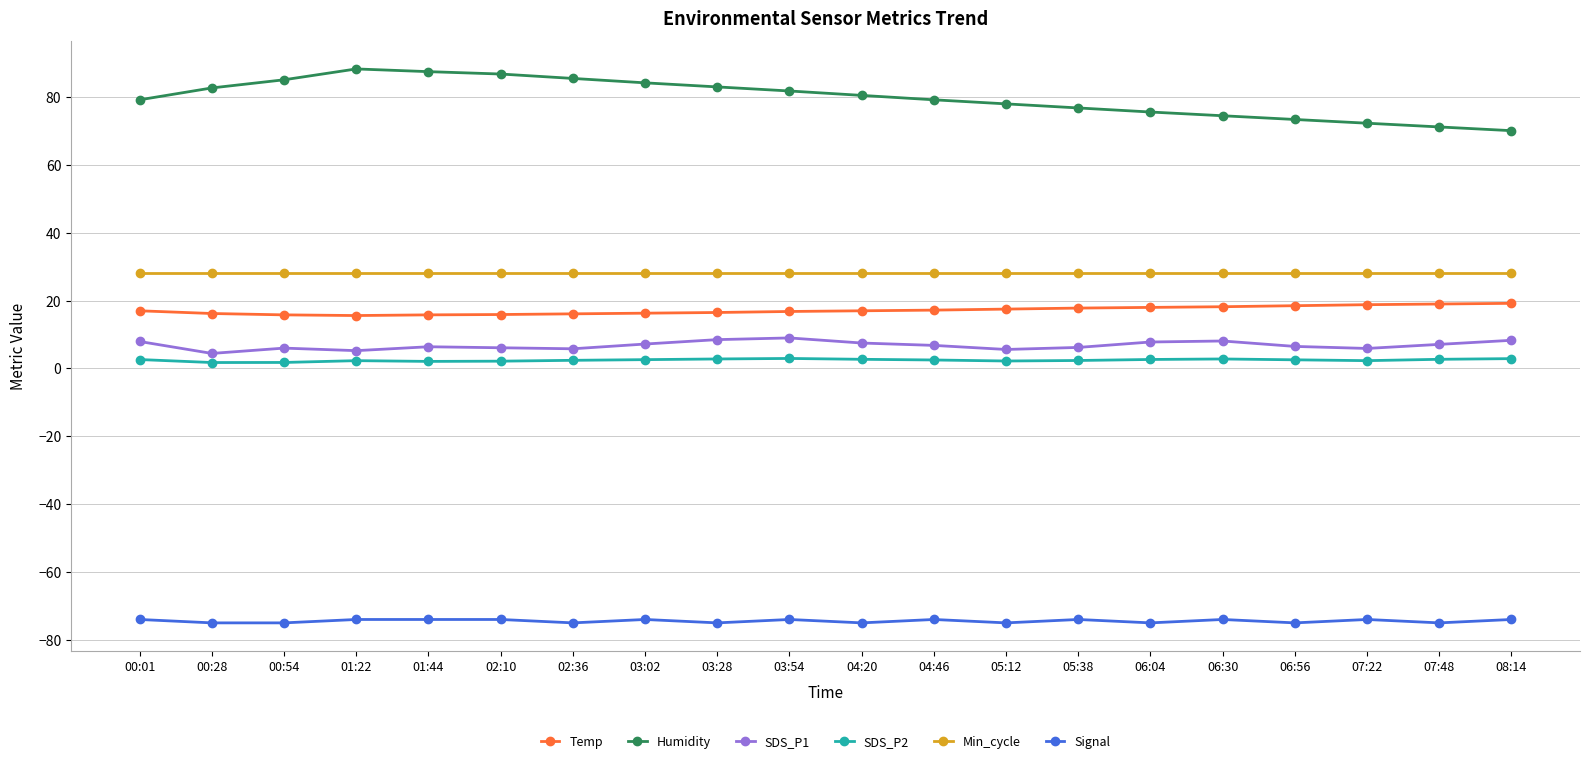

What is the label of the 7th point from the right?

05:38